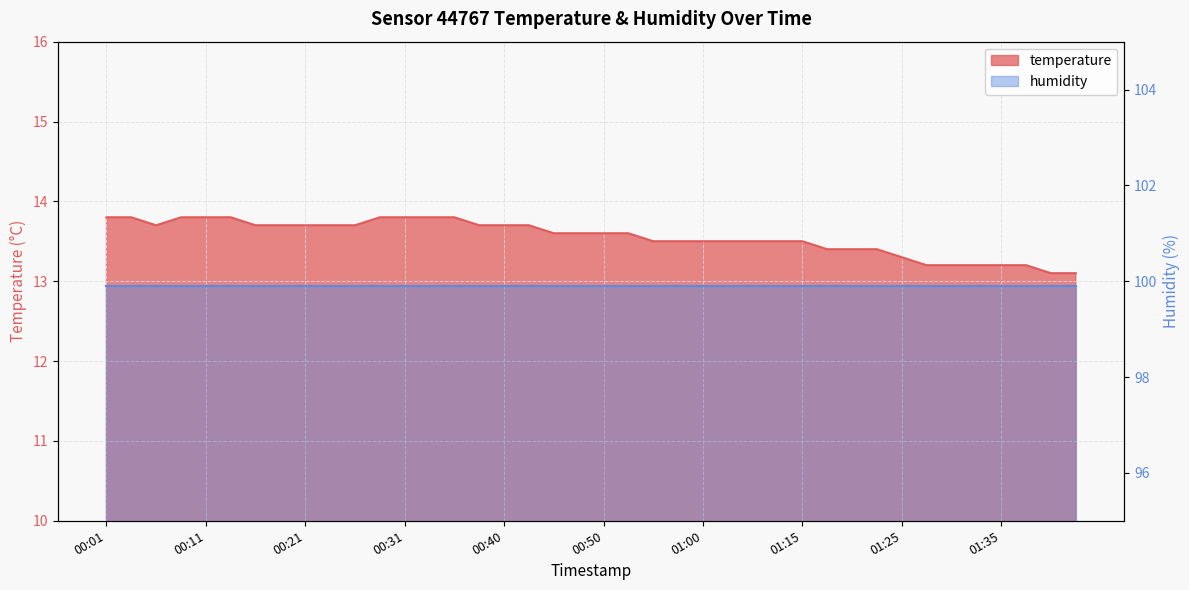

Reading left to right, what are all the values shown in this chart?

00:01=13.8	00:04=13.8	00:06=13.7	00:09=13.8	00:11=13.8	00:14=13.8	00:16=13.7	00:18=13.7	00:21=13.7	00:23=13.7	00:26=13.7	00:28=13.8	00:31=13.8	00:33=13.8	00:35=13.8	00:38=13.7	00:40=13.7	00:43=13.7	00:45=13.6	00:48=13.6	00:50=13.6	00:53=13.6	00:55=13.5	00:57=13.5	01:00=13.5	01:02=13.5	01:08=13.5	01:13=13.5	01:15=13.5	01:18=13.4	01:20=13.4	01:23=13.4	01:25=13.3	01:28=13.2	01:30=13.2	01:33=13.2	01:35=13.2	01:38=13.2	01:40=13.1	01:43=13.1